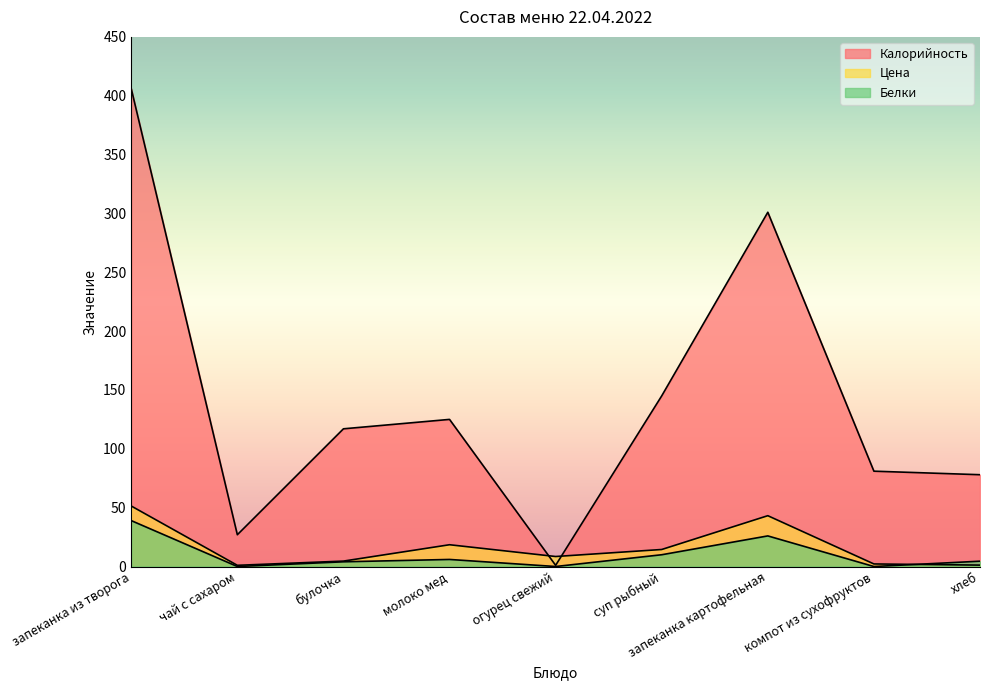

How many values in the Калорийность series are below 117?

4